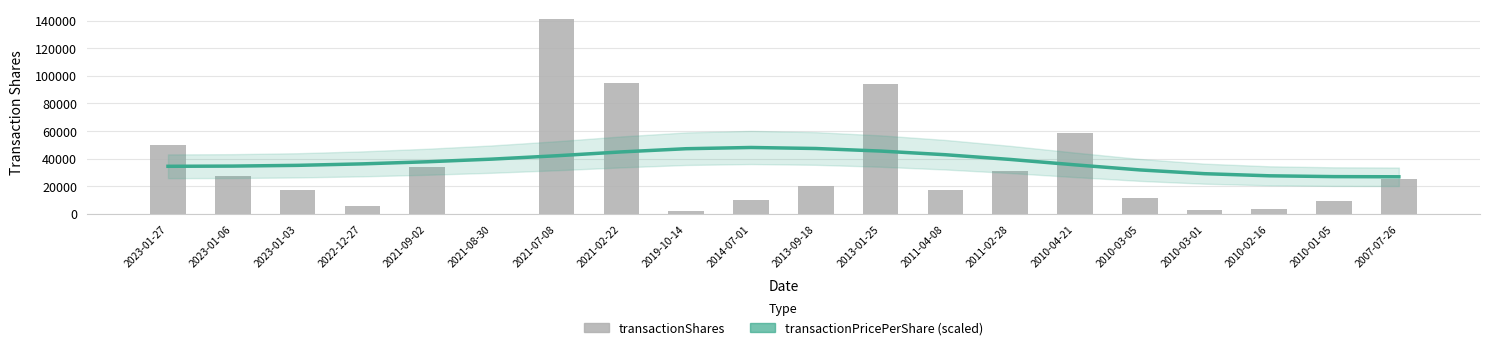

What is the lowest value of the transactionShares series?

200.0